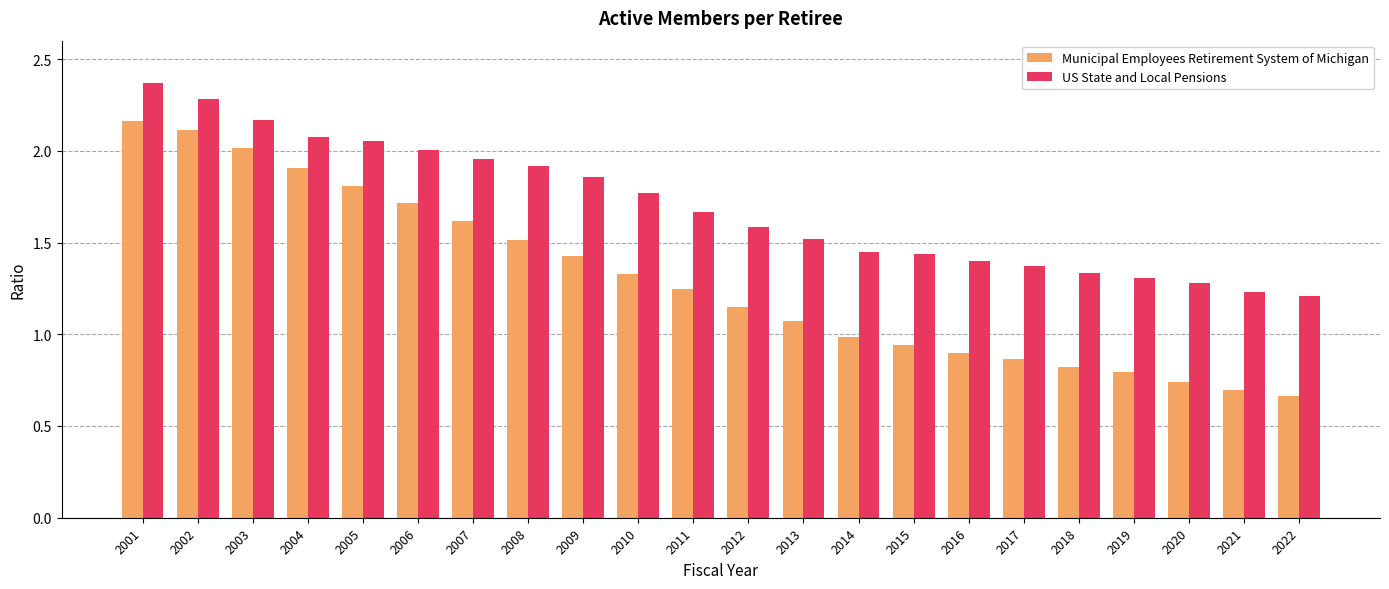

How many bars are there in total?

44